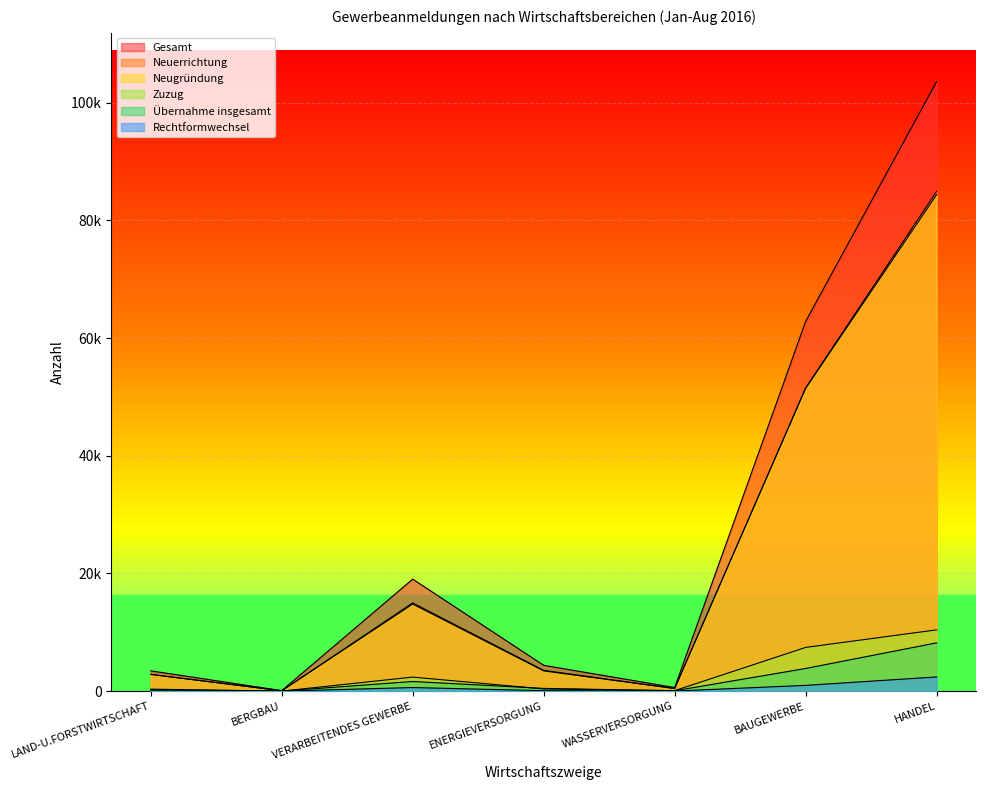

What is the difference between the highest and lowest values at HANDEL?

101149